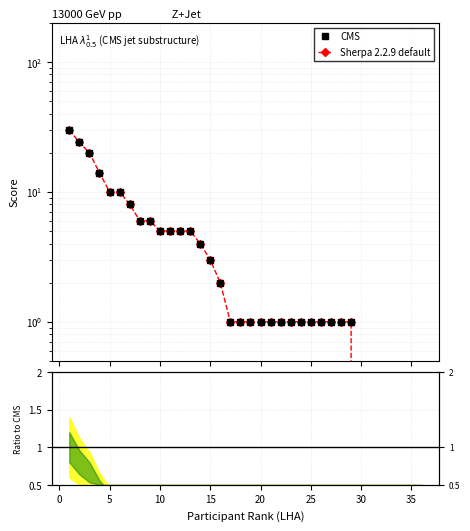

What is the sum of all CMS values?

170